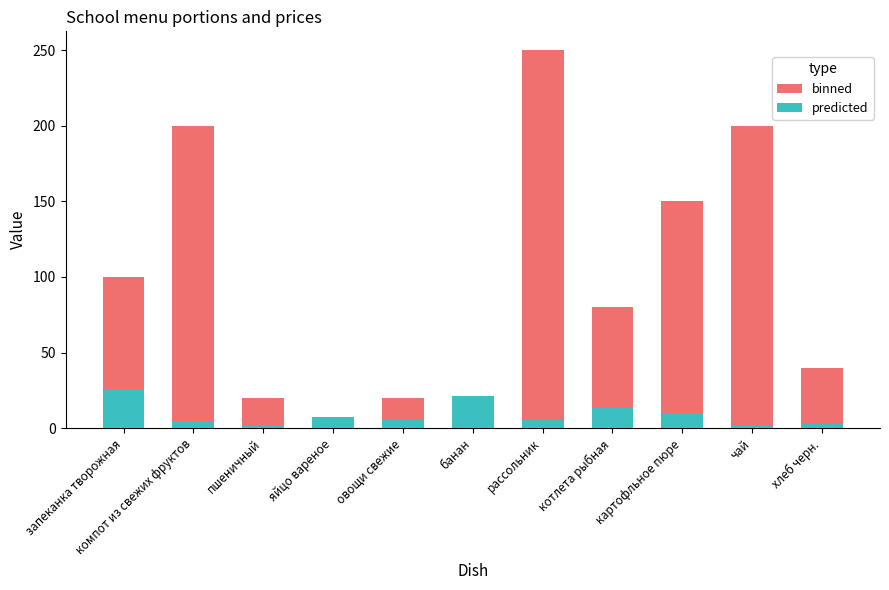

The value of binned at банан is 1.0. True or false?

True